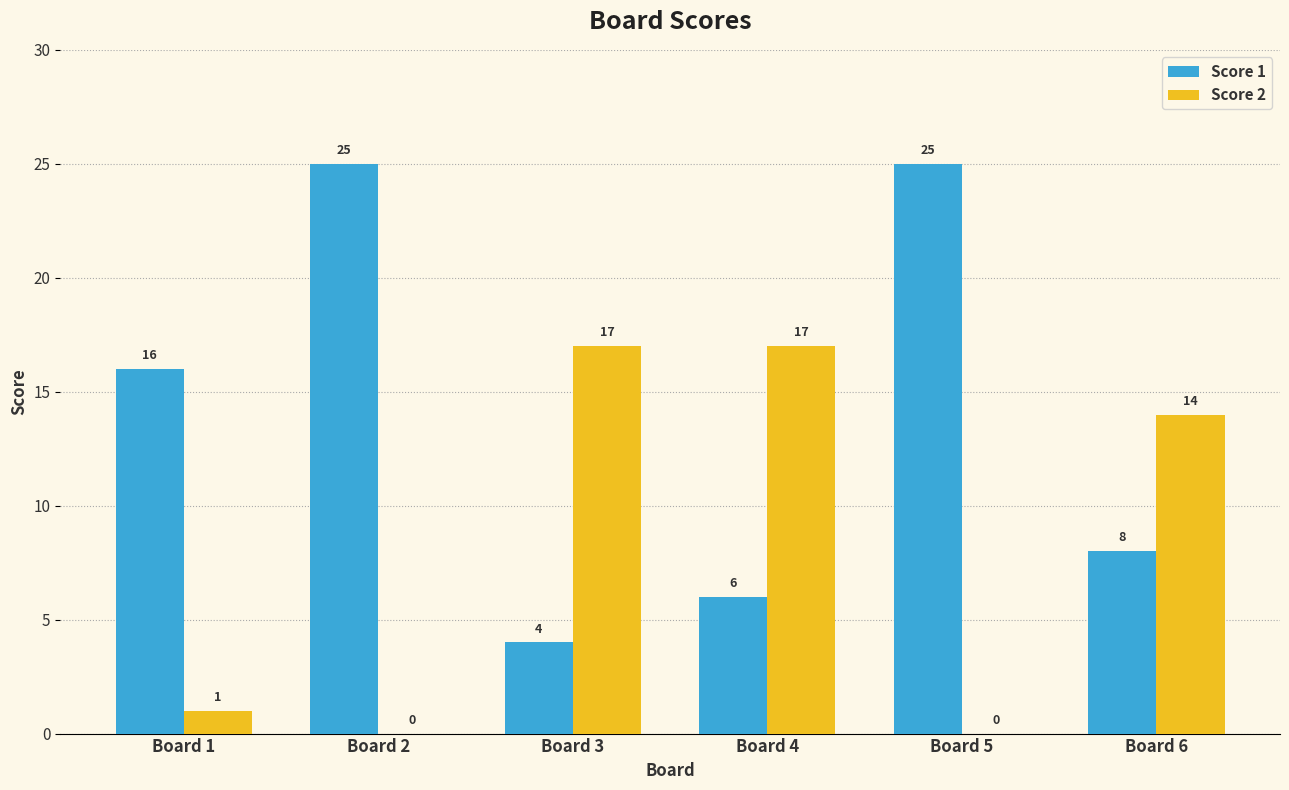

Is the value of Score 1 at Board 4 greater than the value of Score 2 at Board 6?

No